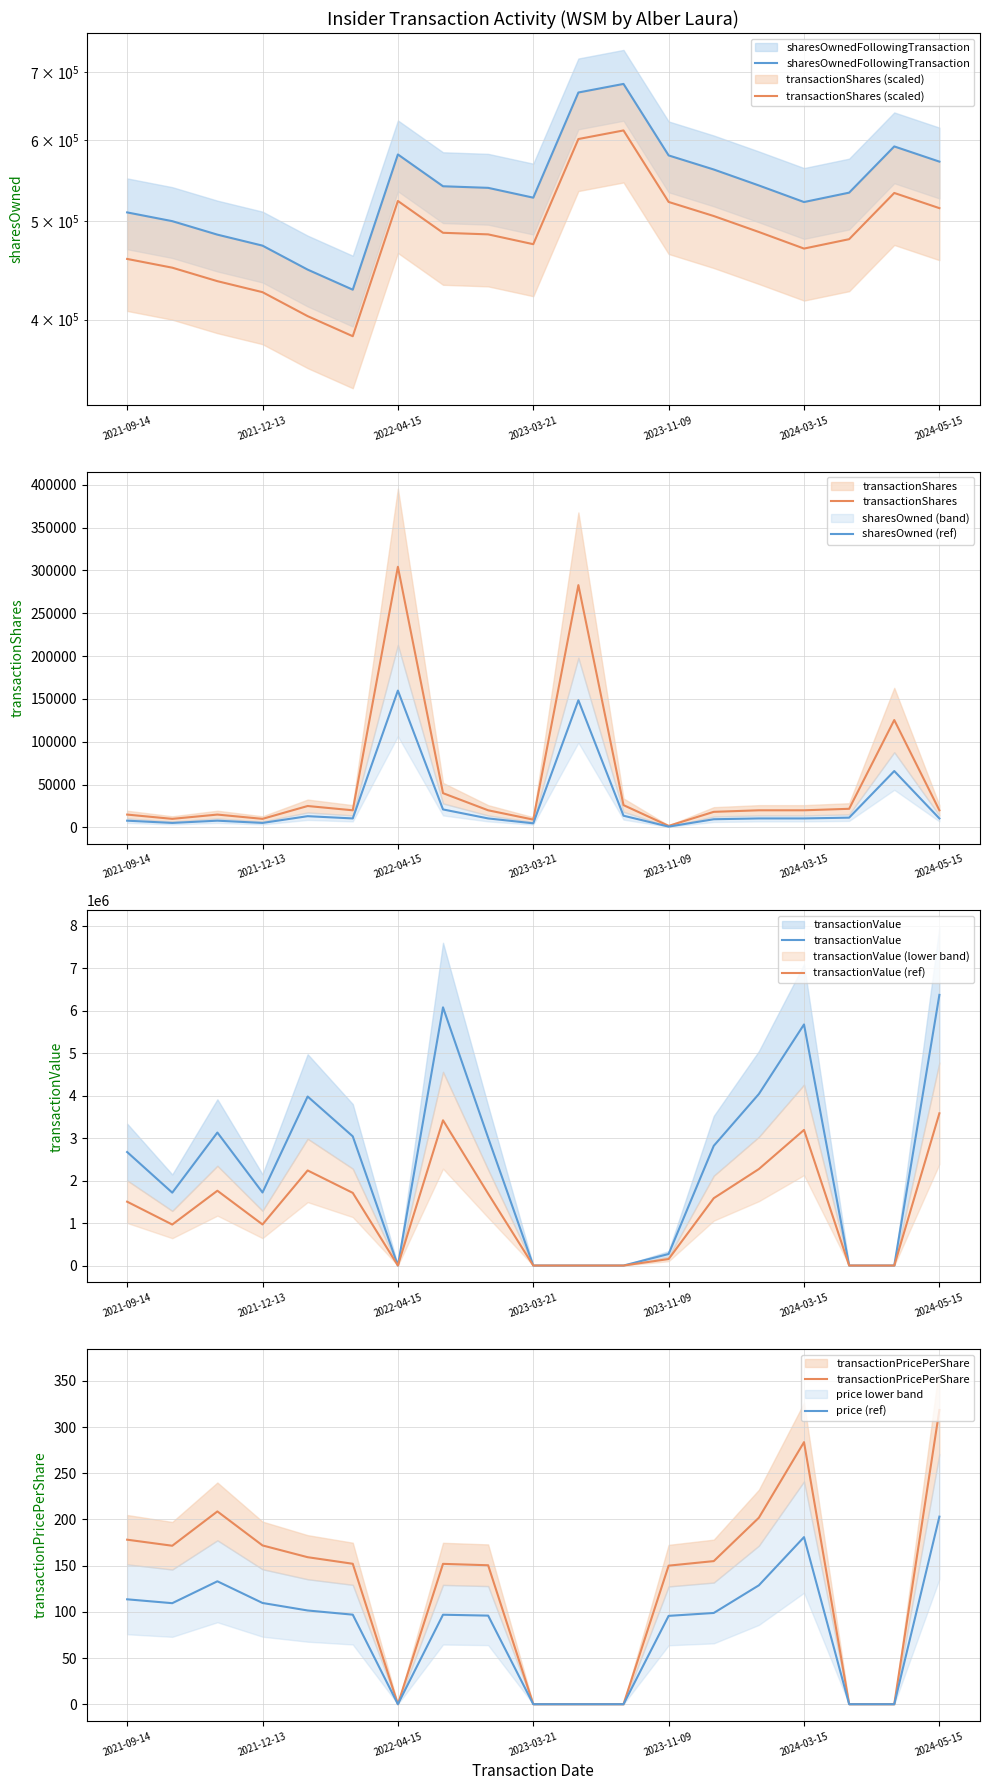

What are all the series names shown in the legend?

sharesOwnedFollowingTransaction, transactionShares, transactionValue, transactionPricePerShare